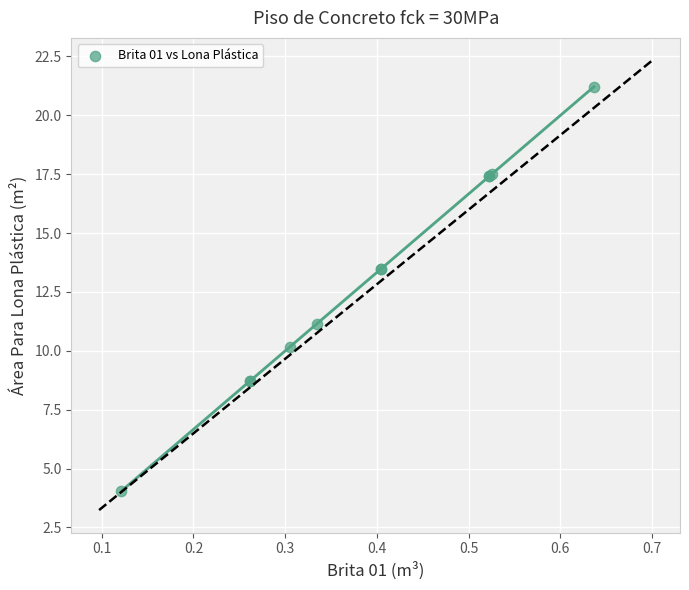

What Y value in the scatter plot is closest to 12?

11.1